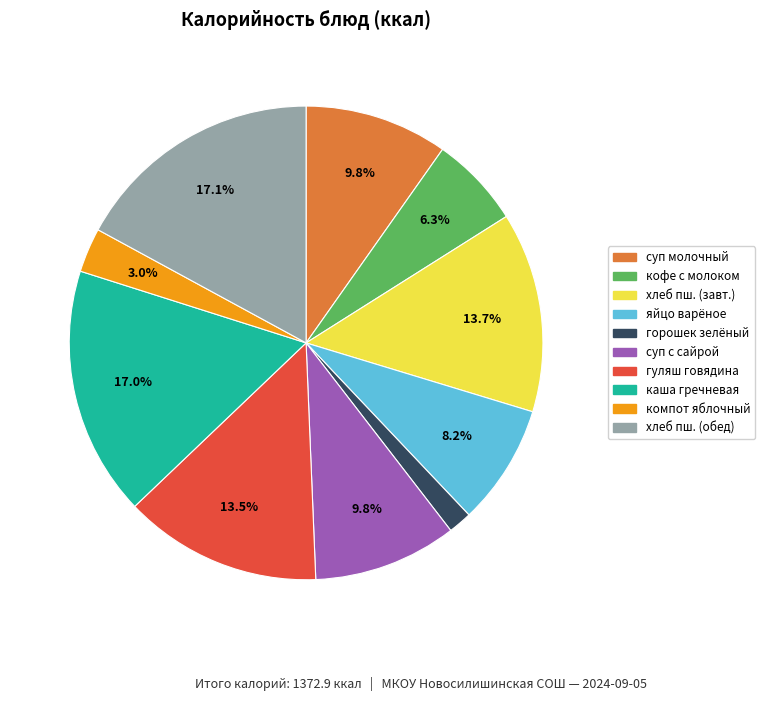

Is there a majority slice in this chart?

No